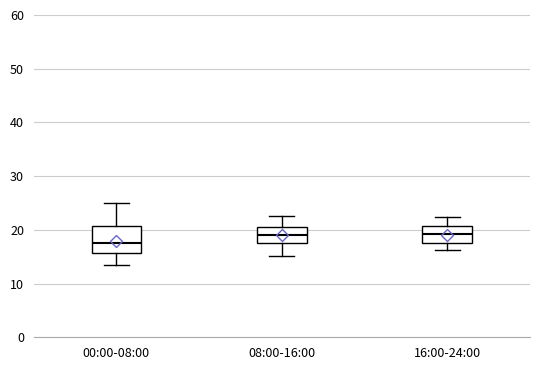

Reading left to right, transcribe this box plot: for each box, give where its median line is, the range the box spans, and where its two whiskers end, as read against the y-axis. The values are not printed on the chart, so give them approximately, as read against the axis.

00:00-08:00: median 18, box 16 to 21, whiskers 13 to 25
08:00-16:00: median 19, box 18 to 21, whiskers 15 to 23
16:00-24:00: median 19, box 18 to 21, whiskers 16 to 22